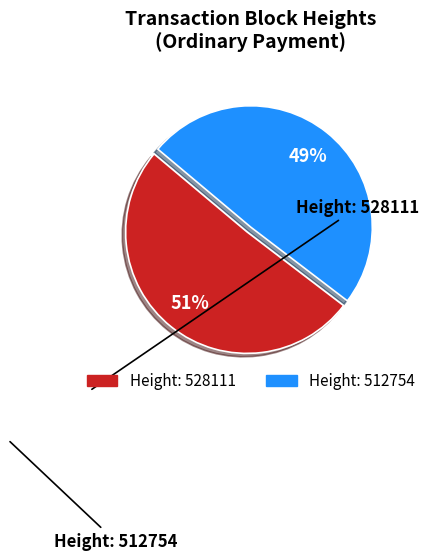

To the nearest percent, what is the average slice percentage?

50%